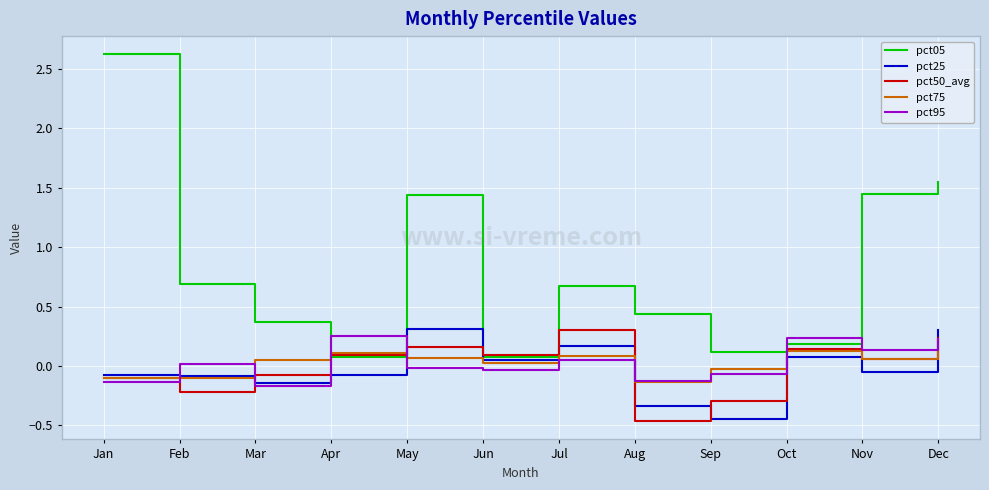

Between Mar and Aug, which series saw the biggest shift?

pct50_avg